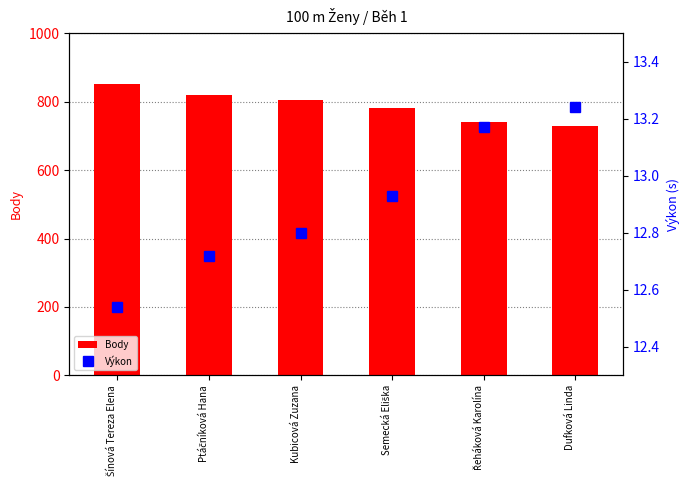

Count the number of categories in the chart.

6